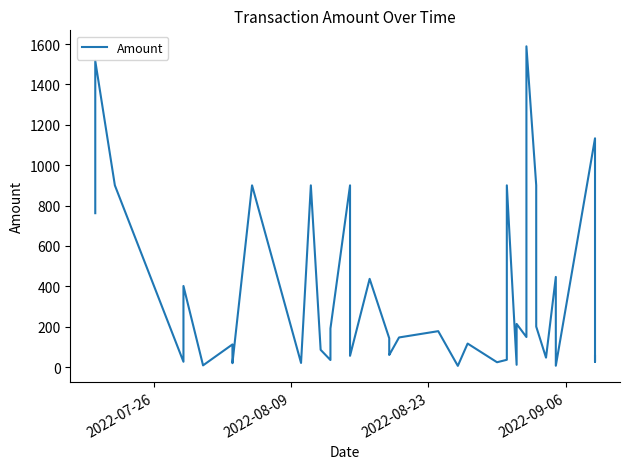

What is the difference between the maximum and minimum values?

1583.1